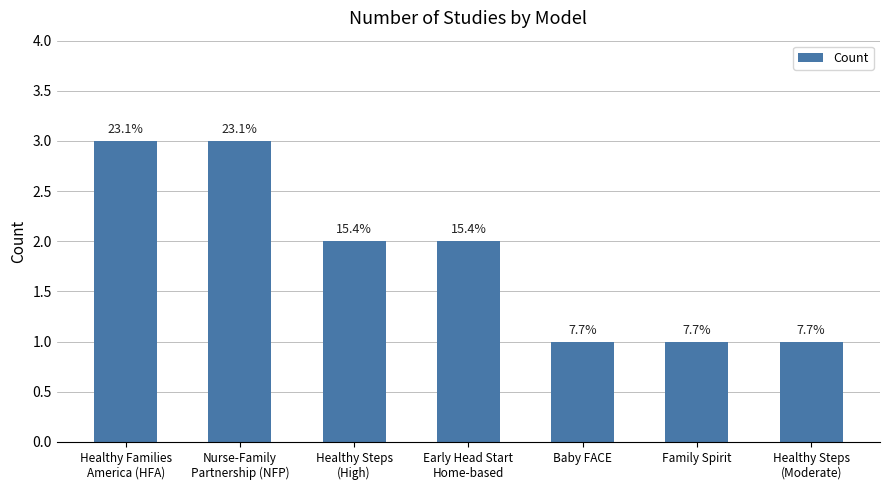

At which label does the data first exceed 2?

Healthy Families
America (HFA)